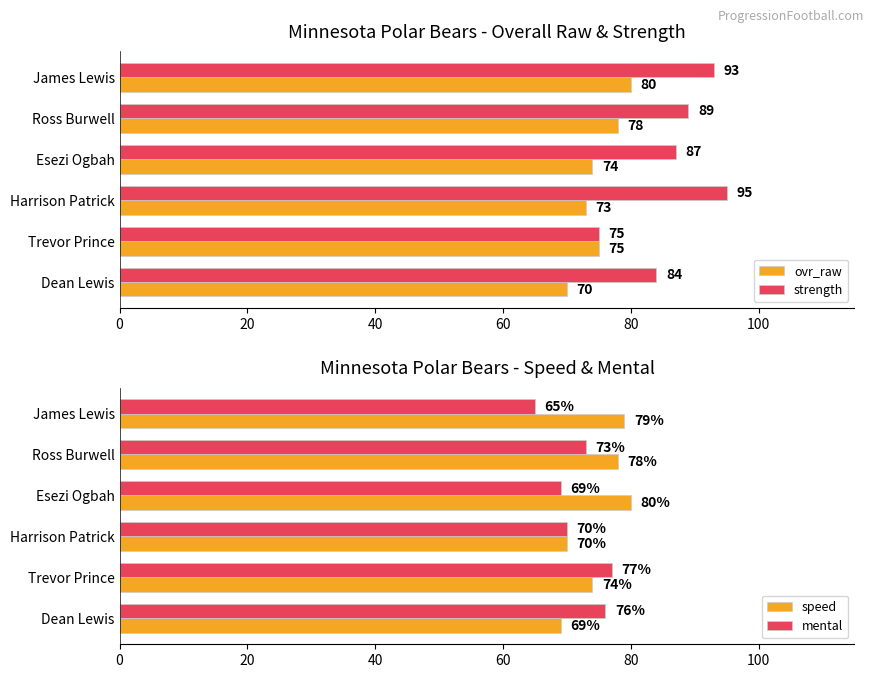

The mental series shows 31 at Dean Lewis. True or false?

False